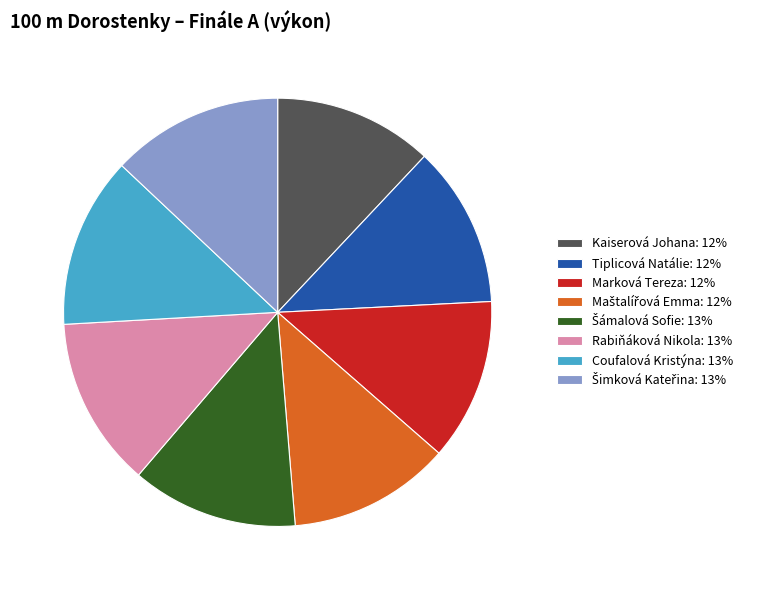

Is there a majority slice in this chart?

No